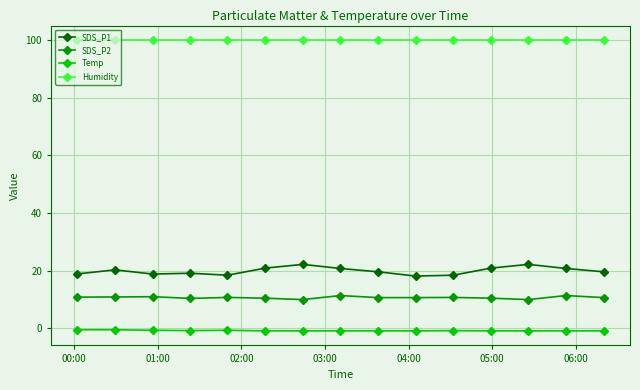

What is the smallest value displayed?

-0.9